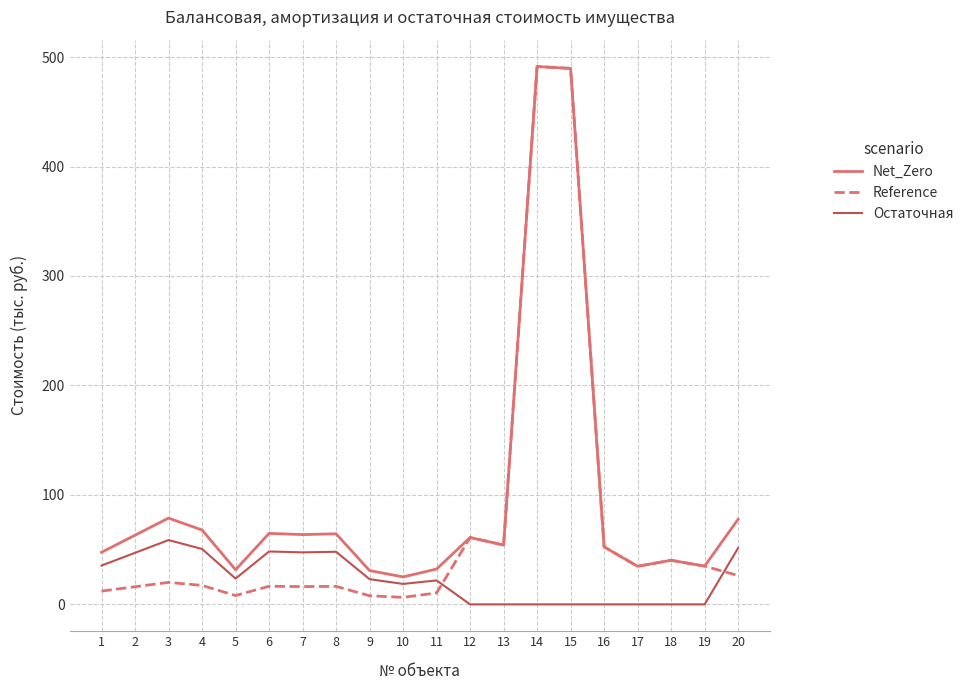

What is the total value across all series at 17?

69.5